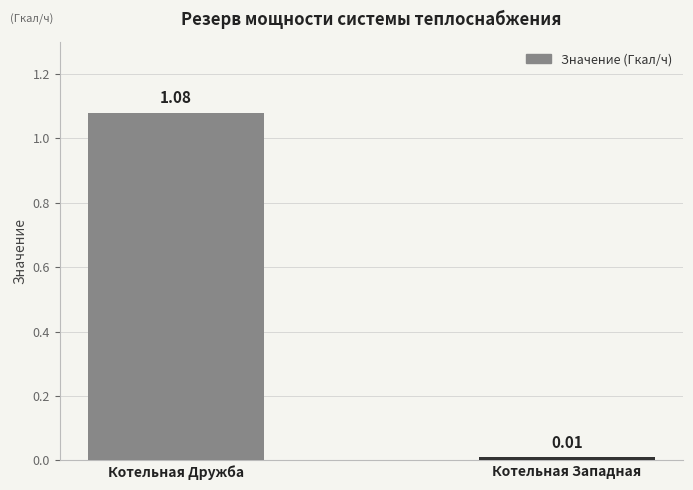

At which label is the value closest to 0?

Котельная Западная